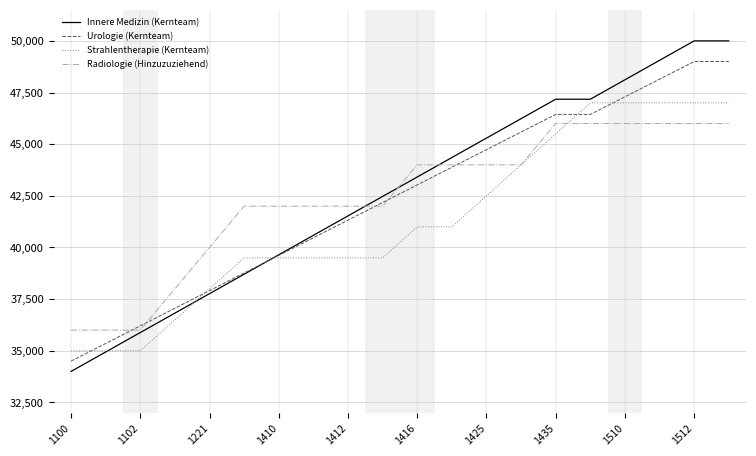

Does the chart have visible grid lines?

Yes